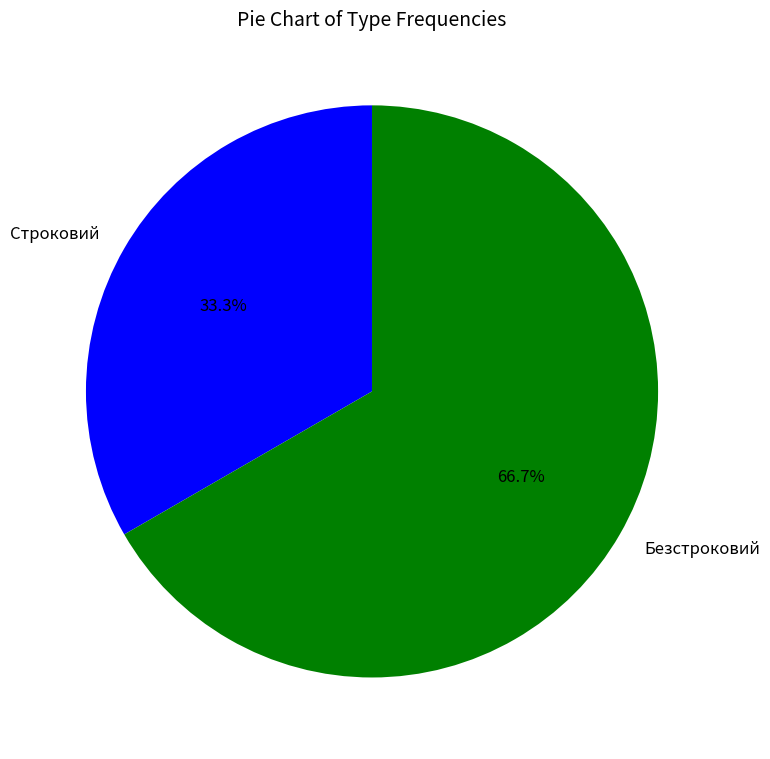

True or false: Строковий accounts for 24% of the total.

False